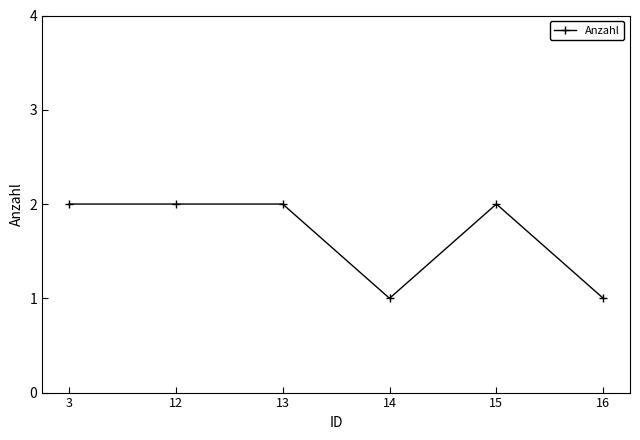

Does the chart have visible grid lines?

No